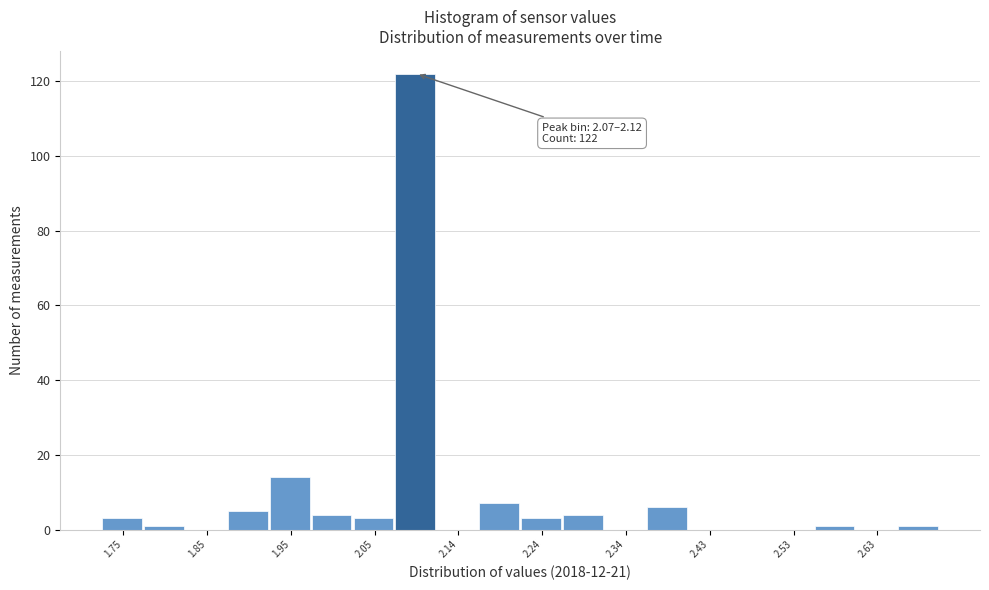

Over which range of the x-axis is the bar tallest?

2.07 to 2.12